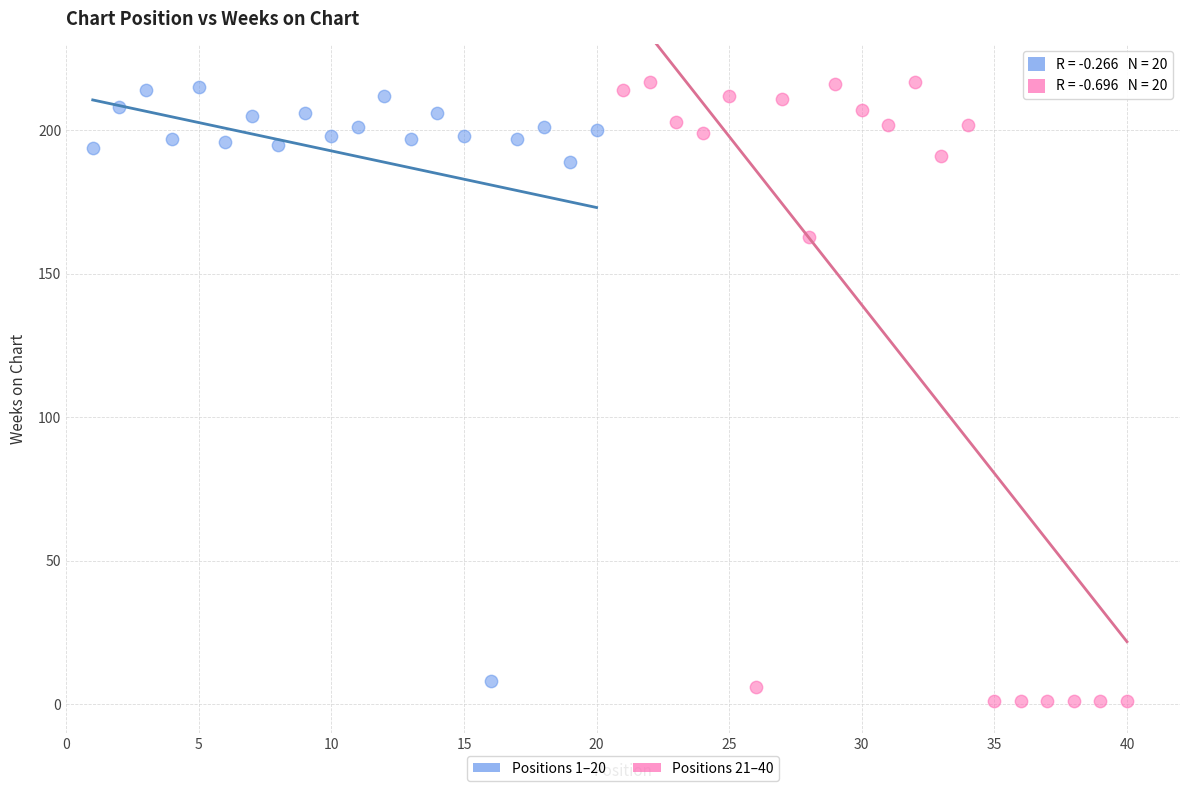

Which series has the largest Y range (max minus min)?

Positions 21–40